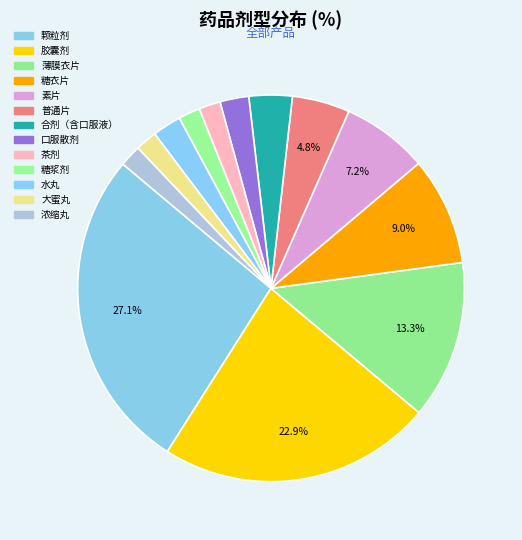

To the nearest percent, what portion does 素片 represent?

7%